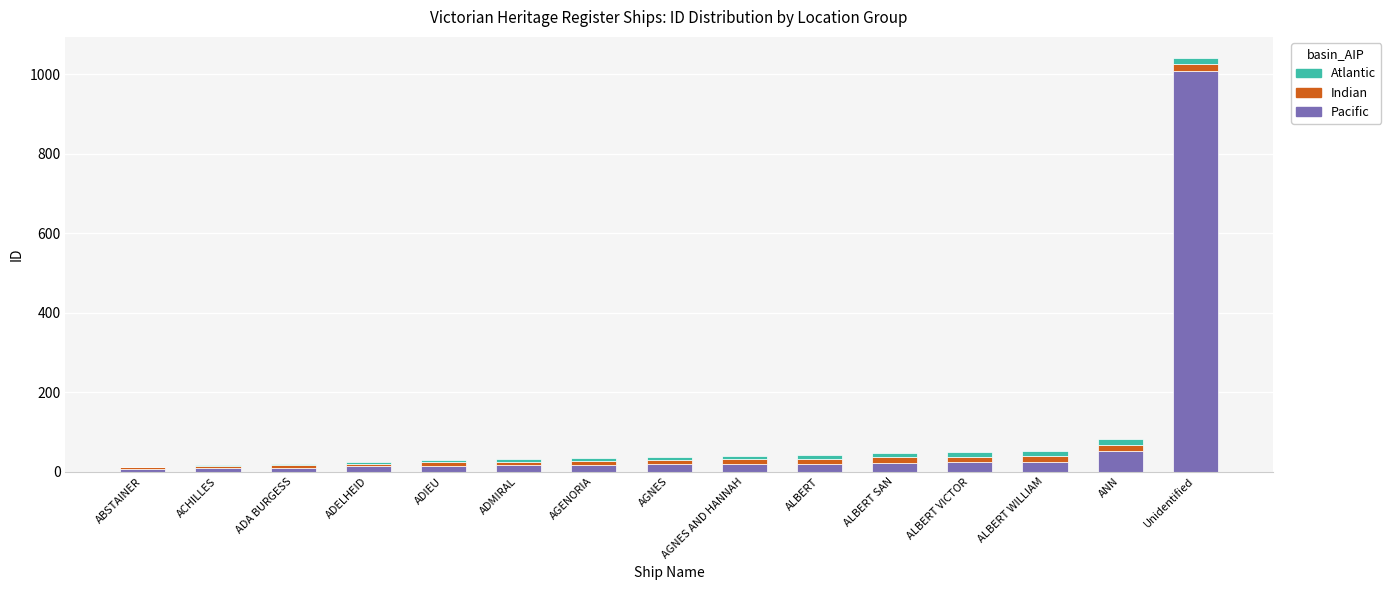

What is the sum of all Pacific values?

1273